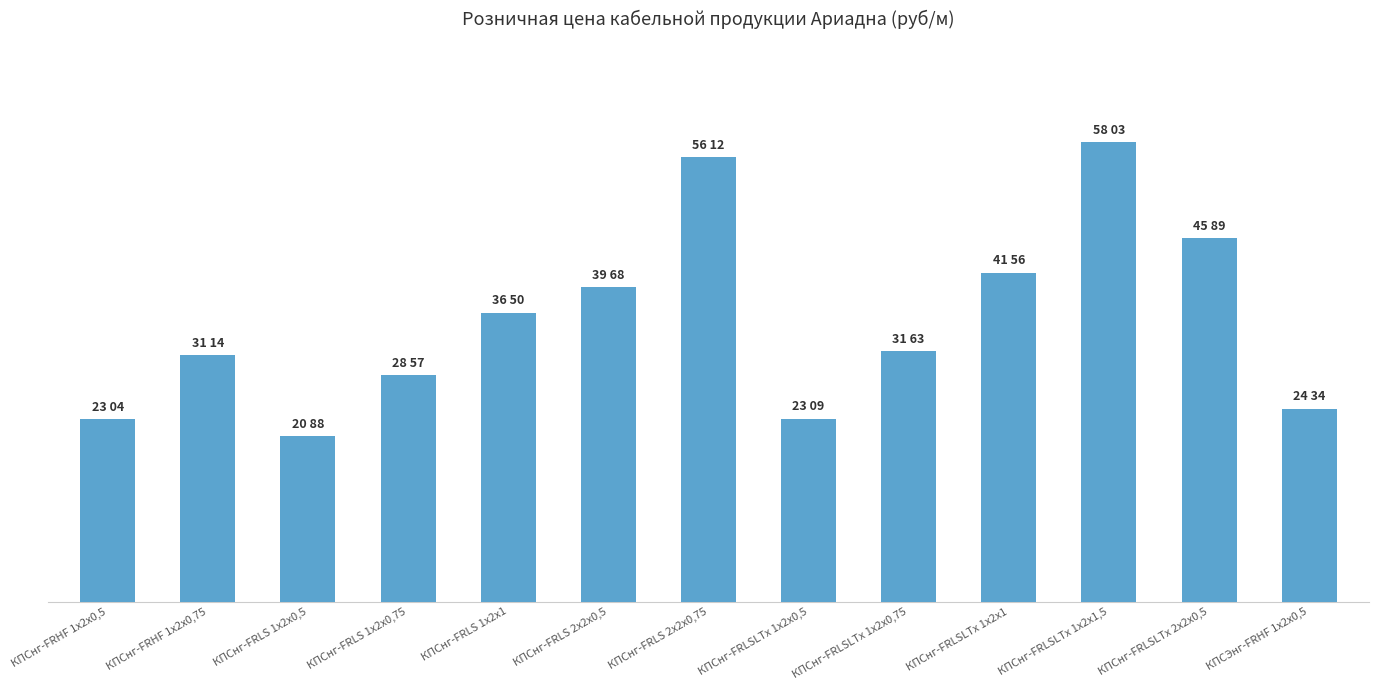

What is the ratio of the value at КПСнг-FRLSLTx 1х2х0,5 to the value at КПСнг-FRLS 1х2х1?

0.6